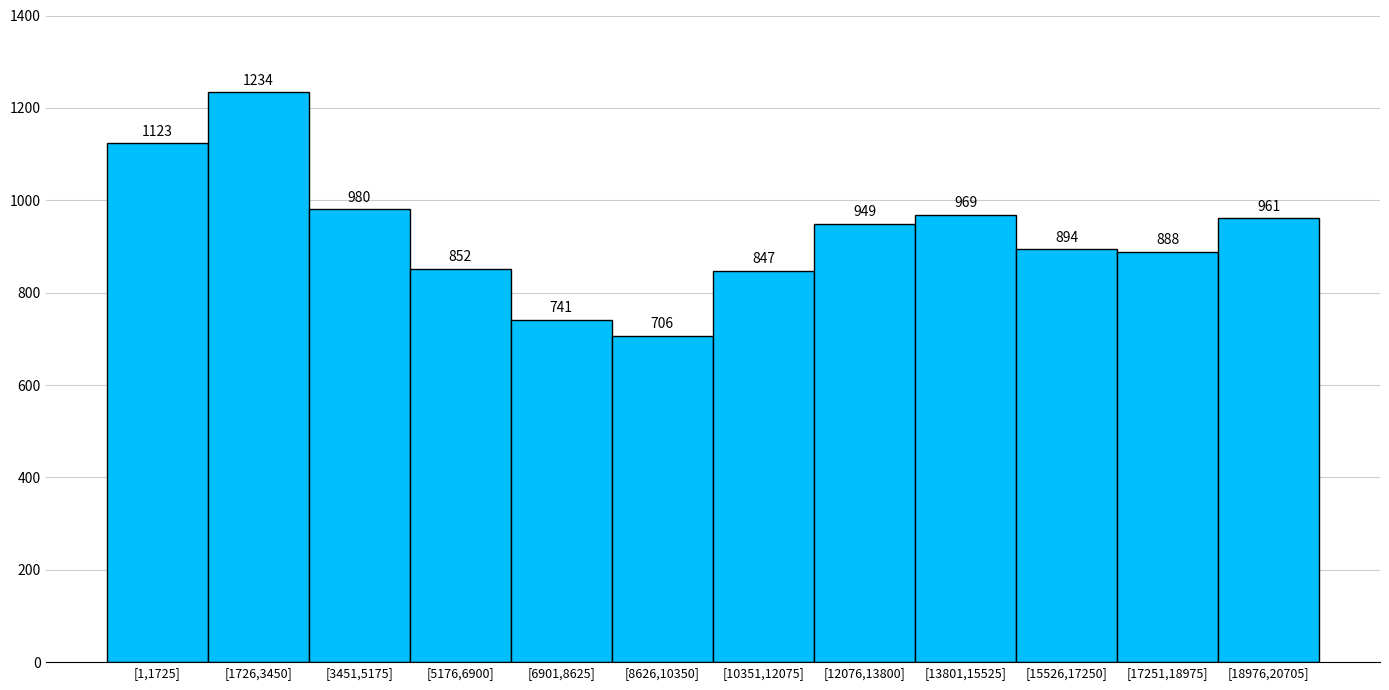

Reading left to right, extract all data points from this chart.

1123	1234	980	852	741	706	847	949	969	894	888	961